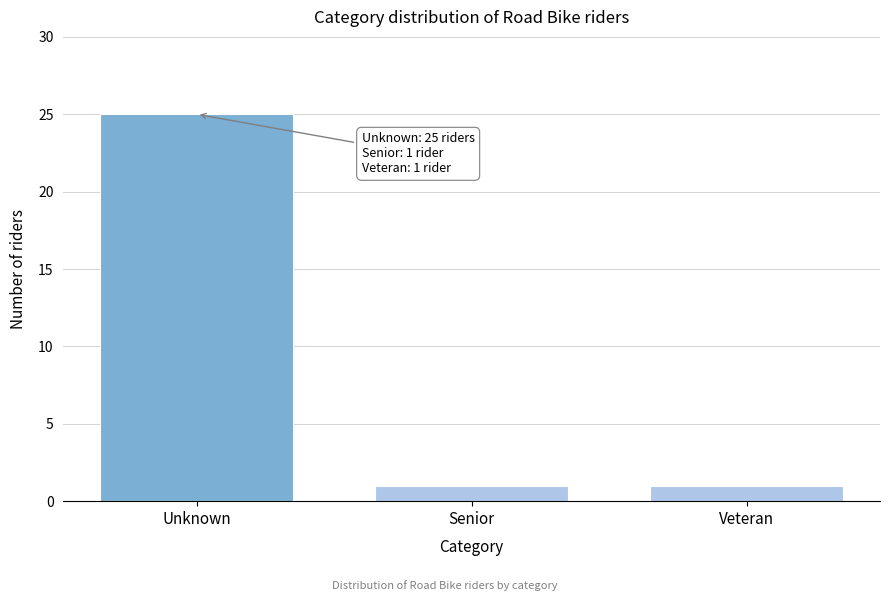

Reading right to left, what are all the values shown in this chart?

1	1	25